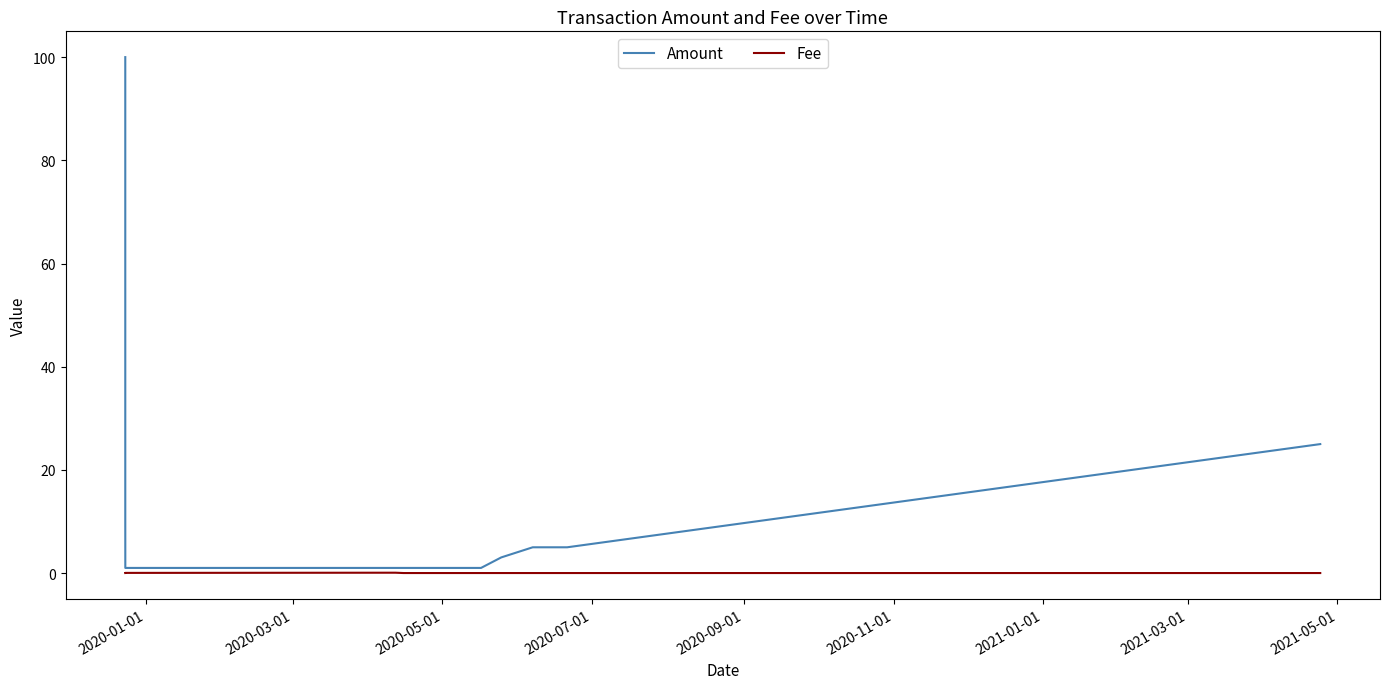

Rank the series by their maximum value, from lowest to highest.

Fee, Amount